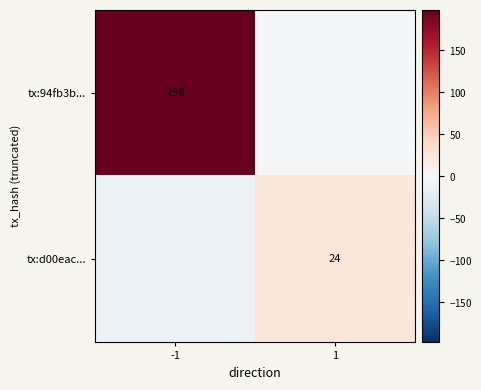

True or false: tx:94fb3b... has a value of -2.0 at 1.

True